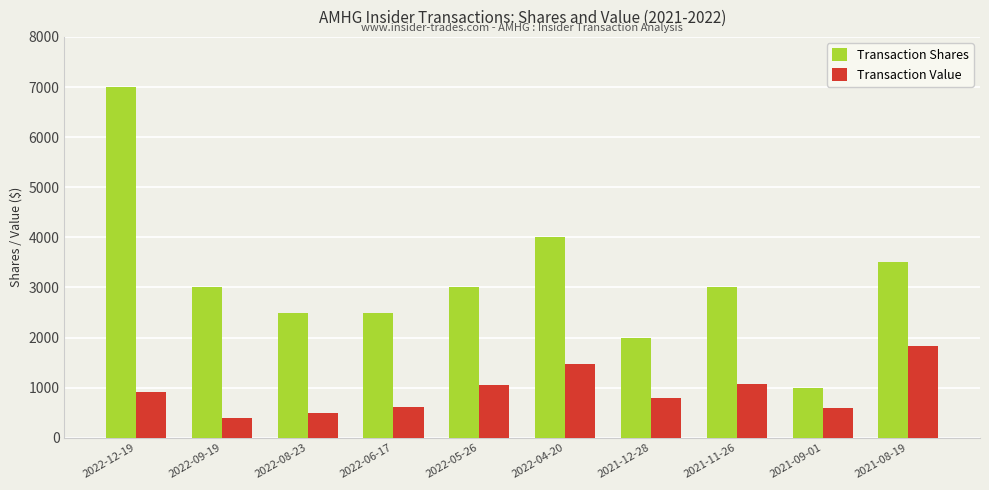

What position from the right is 2021-08-19?

1